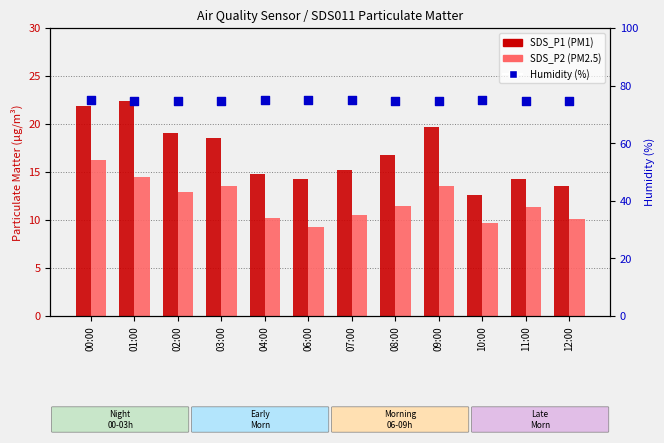

At how many categories does at least one series exceed 37?

12